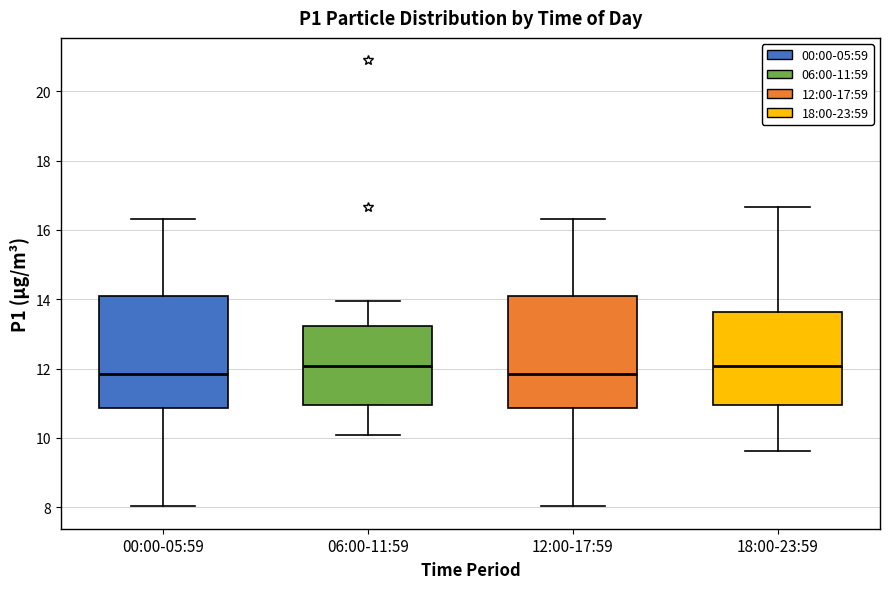

Reading left to right, transcribe this box plot: for each box, give where its median line is, the range the box spans, and where its two whiskers end, as read against the y-axis. The values are not printed on the chart, so give them approximately, as read against the axis.

00:00-05:59: median 11.8, box 10.8 to 14.0, whiskers 8.0 to 16.4
06:00-11:59: median 12.0, box 11.0 to 13.2, whiskers 10.0 to 14.0
12:00-17:59: median 11.8, box 10.8 to 14.0, whiskers 8.0 to 16.4
18:00-23:59: median 12.0, box 11.0 to 13.6, whiskers 9.6 to 16.6